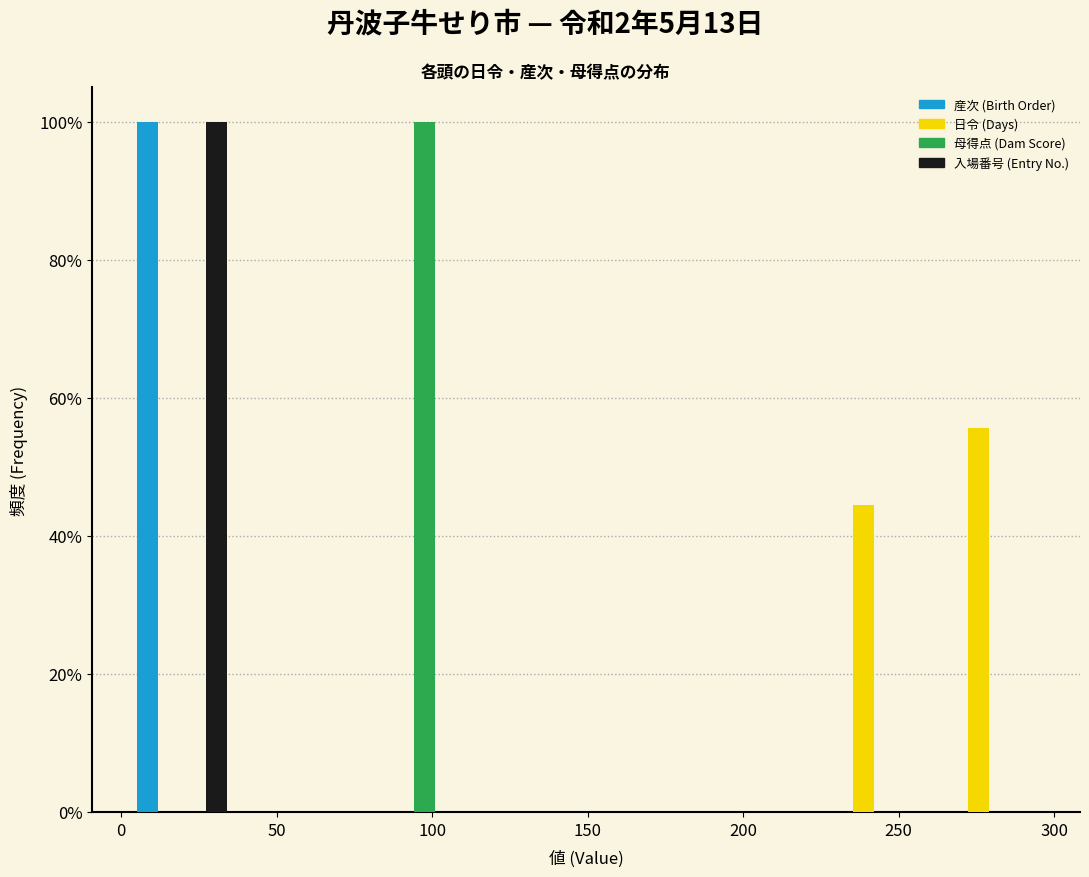

Reading left to right, list every range on the x-axis with the height of the bar of each series over it. Neither the bar edges nor the heights are printed on the chart, so give them approximately, as read against the axes.

0 to 40: 産次 (Birth Order)=100	日令 (Days)=0	母得点 (Dam Score)=0	入場番号 (Entry No.)=100
40 to 75: 産次 (Birth Order)=0	日令 (Days)=0	母得点 (Dam Score)=0	入場番号 (Entry No.)=0
75 to 110: 産次 (Birth Order)=0	日令 (Days)=0	母得点 (Dam Score)=100	入場番号 (Entry No.)=0
110 to 150: 産次 (Birth Order)=0	日令 (Days)=0	母得点 (Dam Score)=0	入場番号 (Entry No.)=0
150 to 185: 産次 (Birth Order)=0	日令 (Days)=0	母得点 (Dam Score)=0	入場番号 (Entry No.)=0
185 to 225: 産次 (Birth Order)=0	日令 (Days)=0	母得点 (Dam Score)=0	入場番号 (Entry No.)=0
225 to 260: 産次 (Birth Order)=0	日令 (Days)=44	母得点 (Dam Score)=0	入場番号 (Entry No.)=0
260 to 300: 産次 (Birth Order)=0	日令 (Days)=56	母得点 (Dam Score)=0	入場番号 (Entry No.)=0